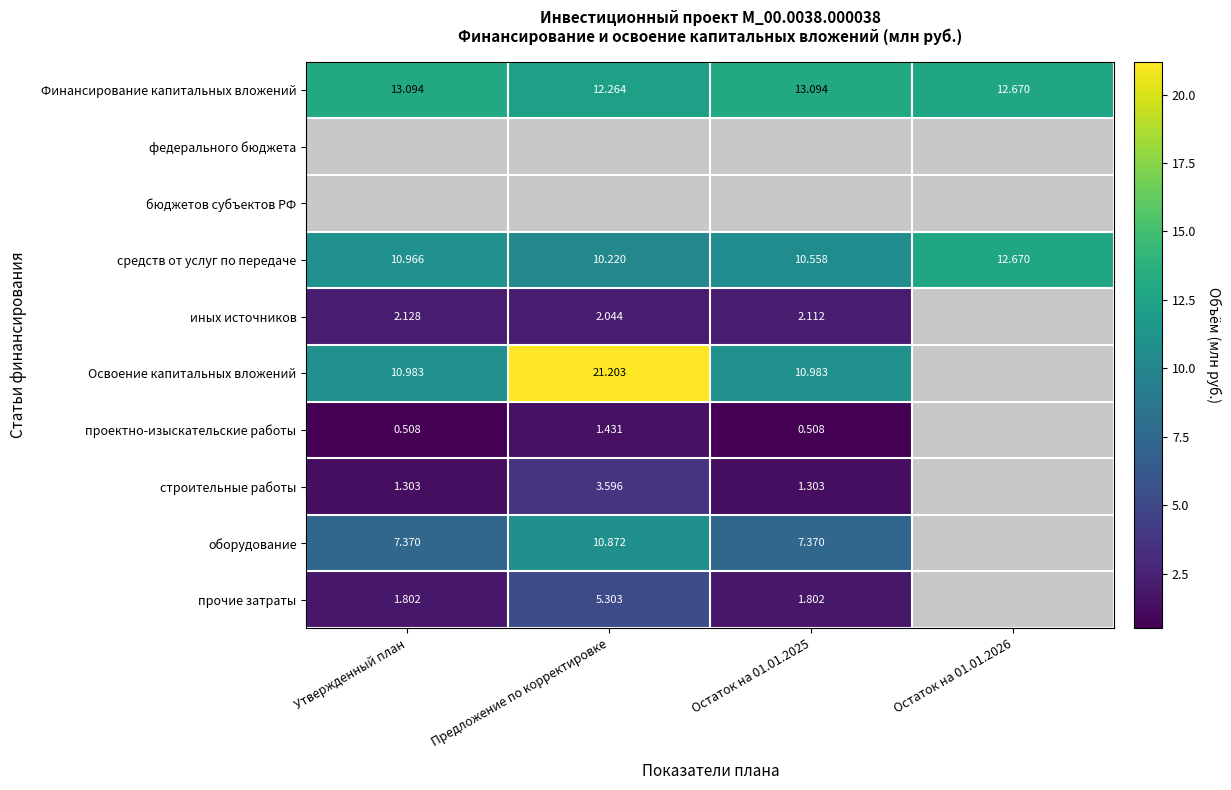

At which label is средств от услуг по передаче closest to 11?

Утвержденный план